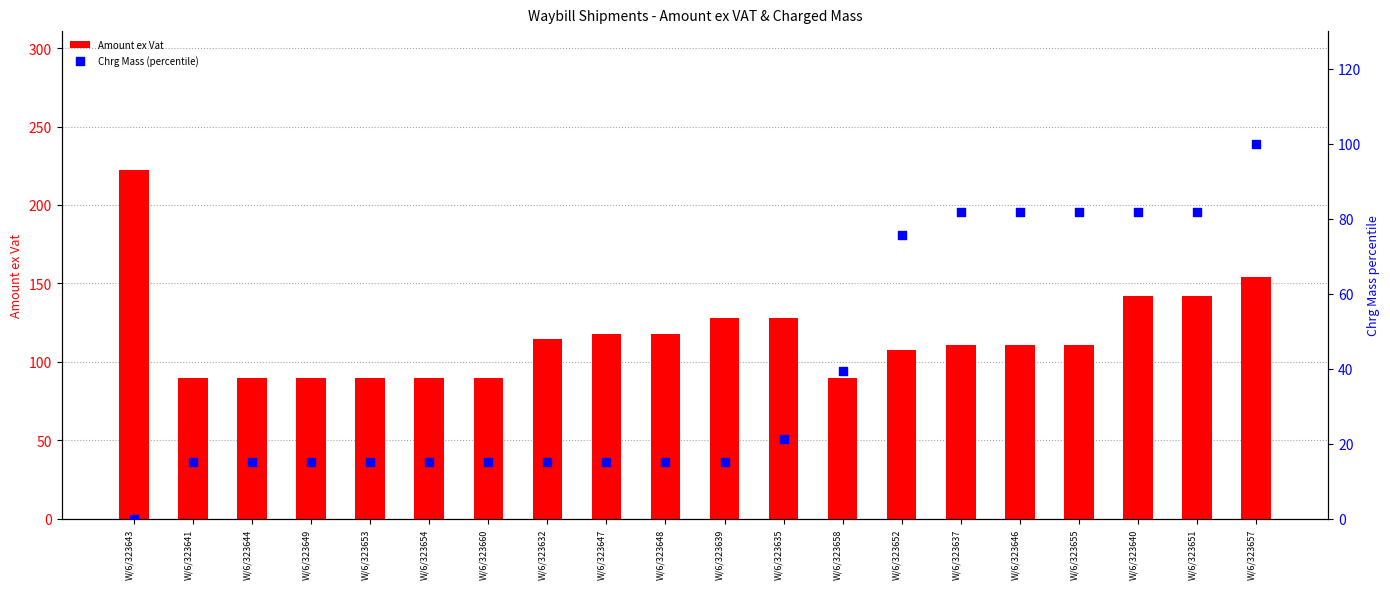

Which series contains the lowest Y value?

Chrg Mass (percentile)